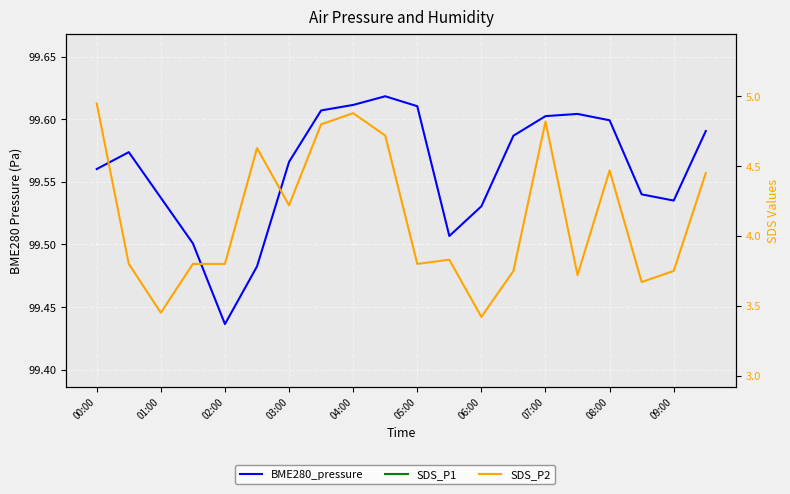

Does the chart display data point markers on the line(s)?

No